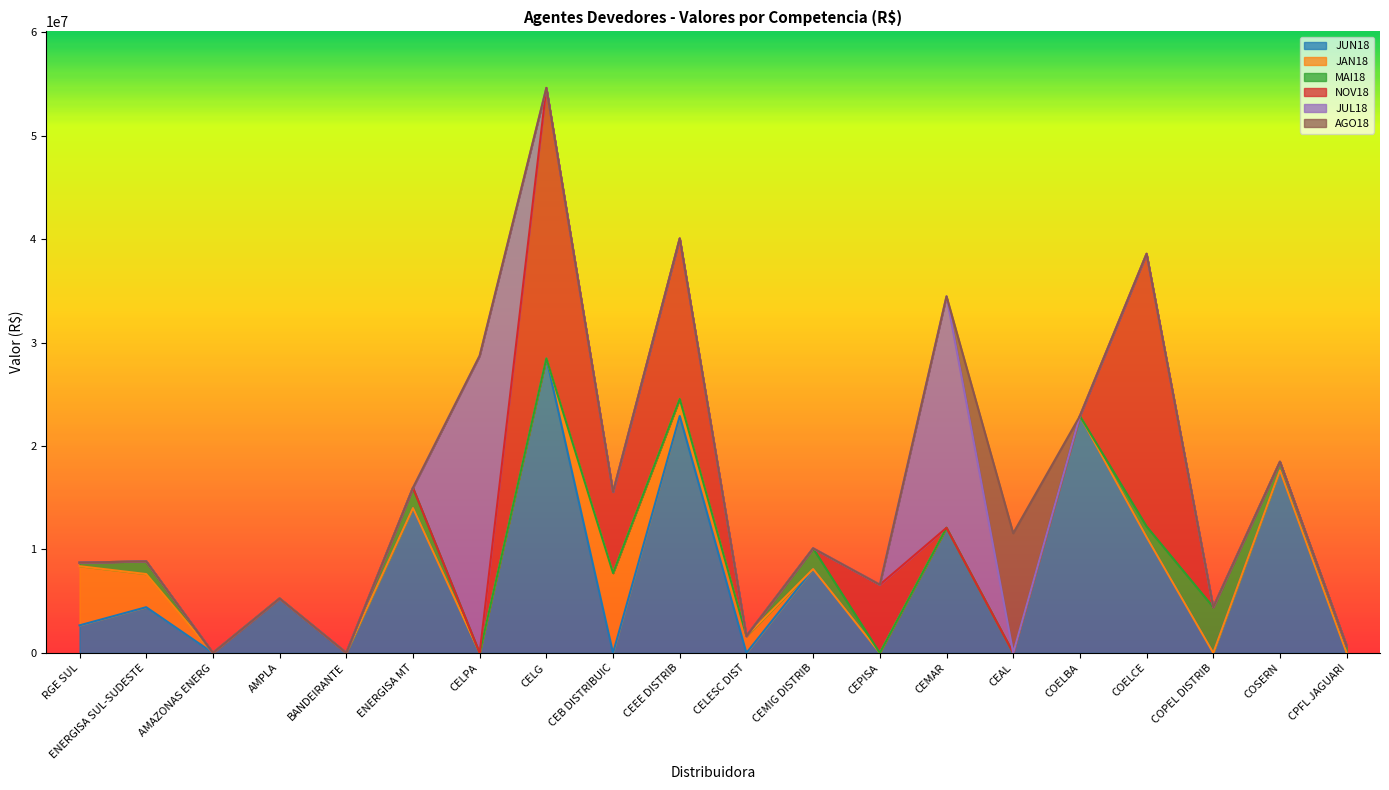

Between ENERGISA MT and AMAZONAS ENERG, which is larger?

ENERGISA MT